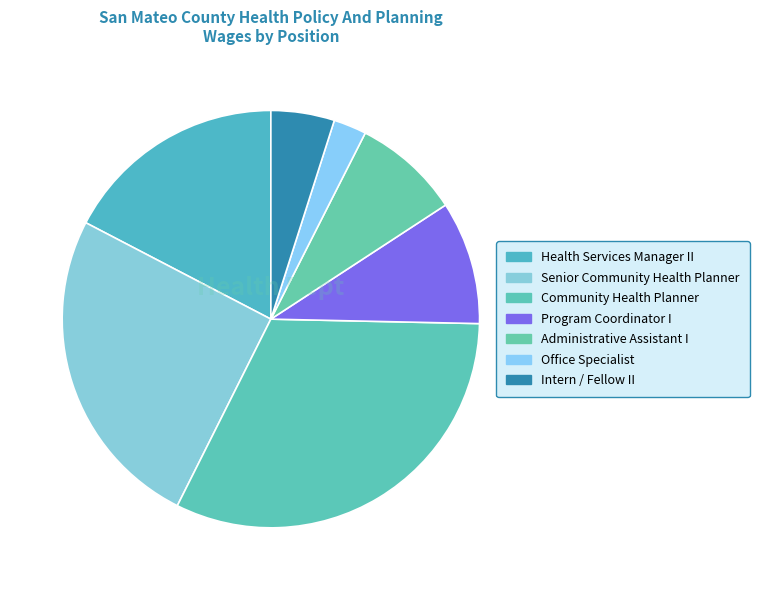

What is the largest slice in the pie chart?

Community Health Planner